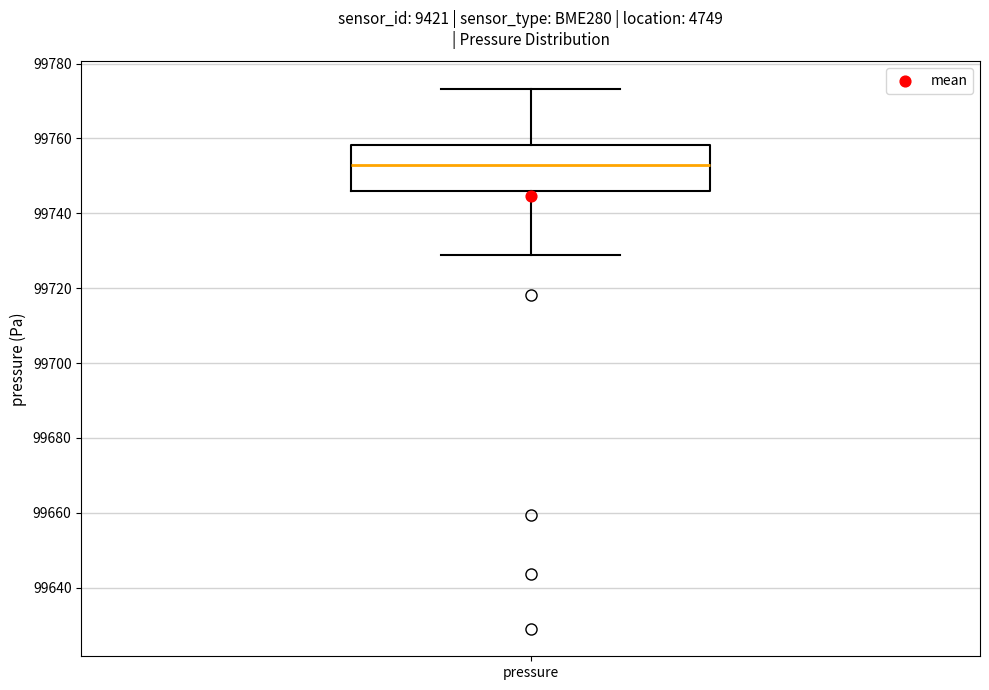

Where does the median line of the box for pressure sit on the y-axis? The values are not printed on the chart, so give them approximately, as read against the axis.

99752